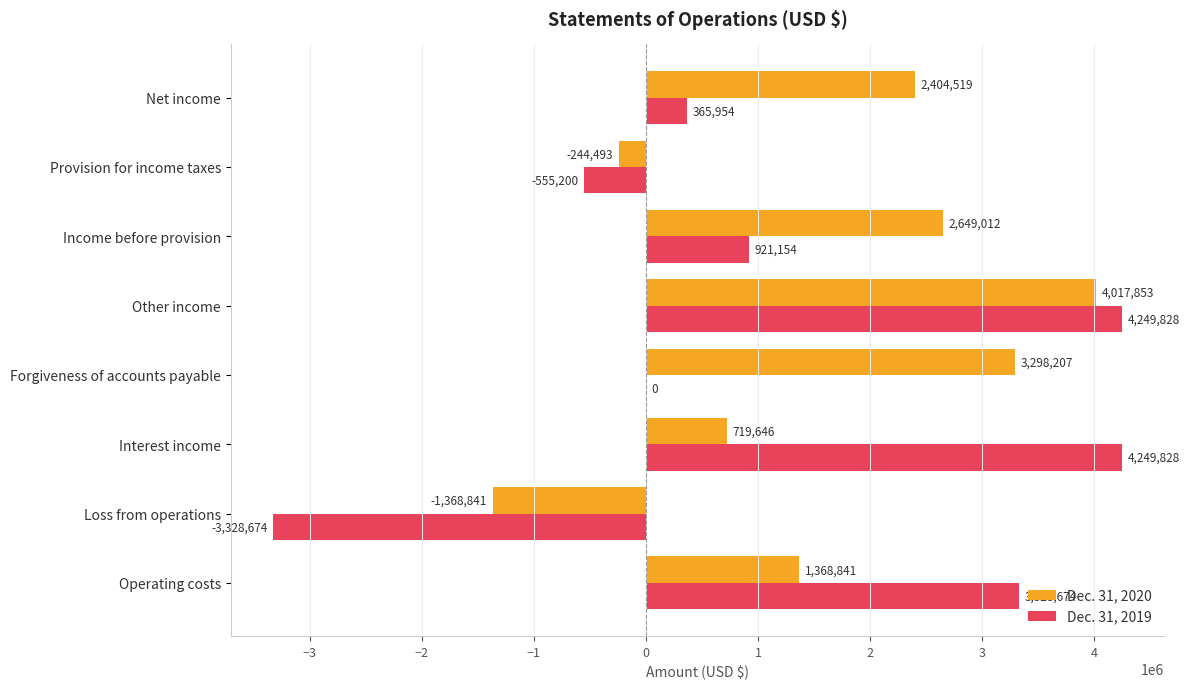

What are all the series names shown in the legend?

Dec. 31, 2020, Dec. 31, 2019